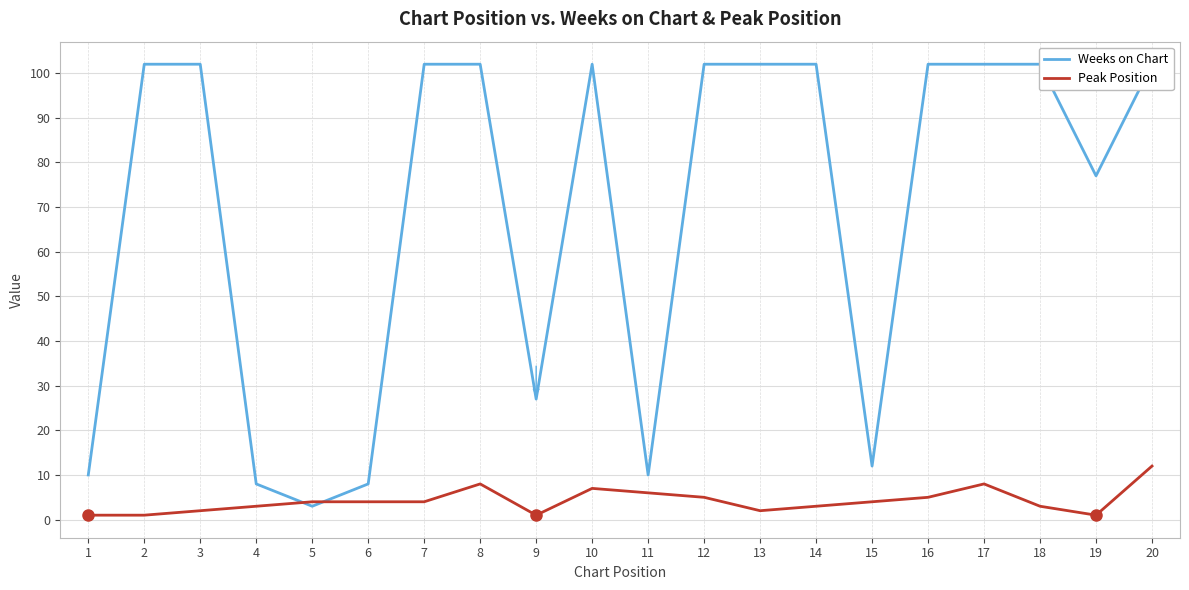

Does the chart have visible grid lines?

Yes